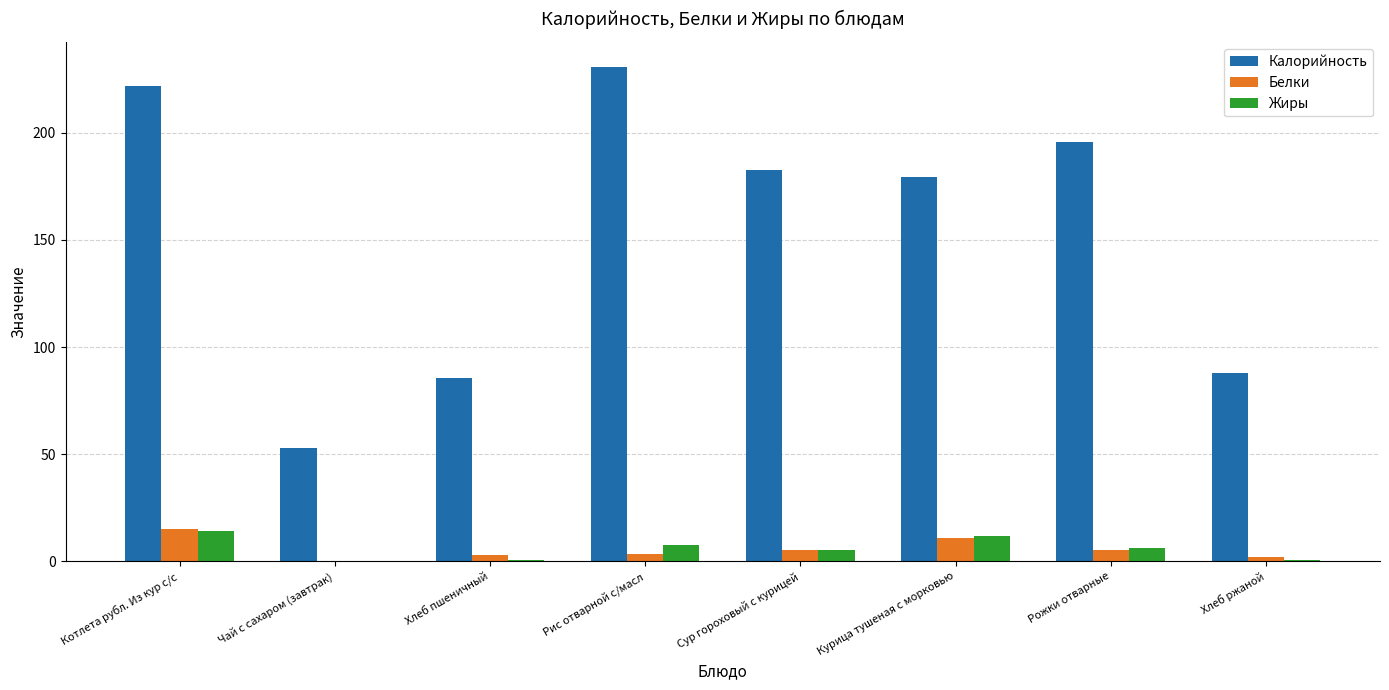

What is the difference between the Жиры values at Сур гороховый с курицей and Курица тушеная с морковью?

6.4